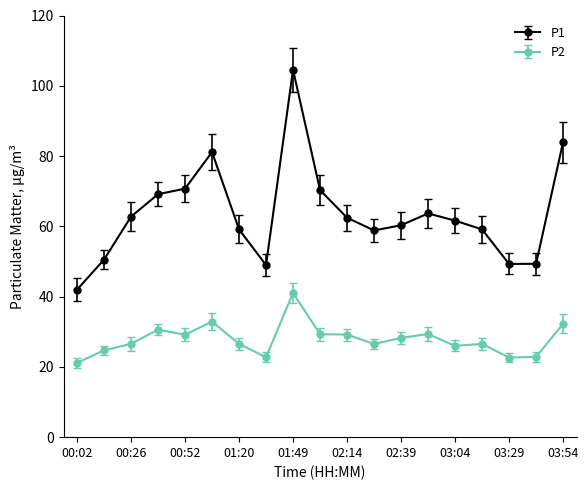

What is the minimum value shown in the chart?

21.1